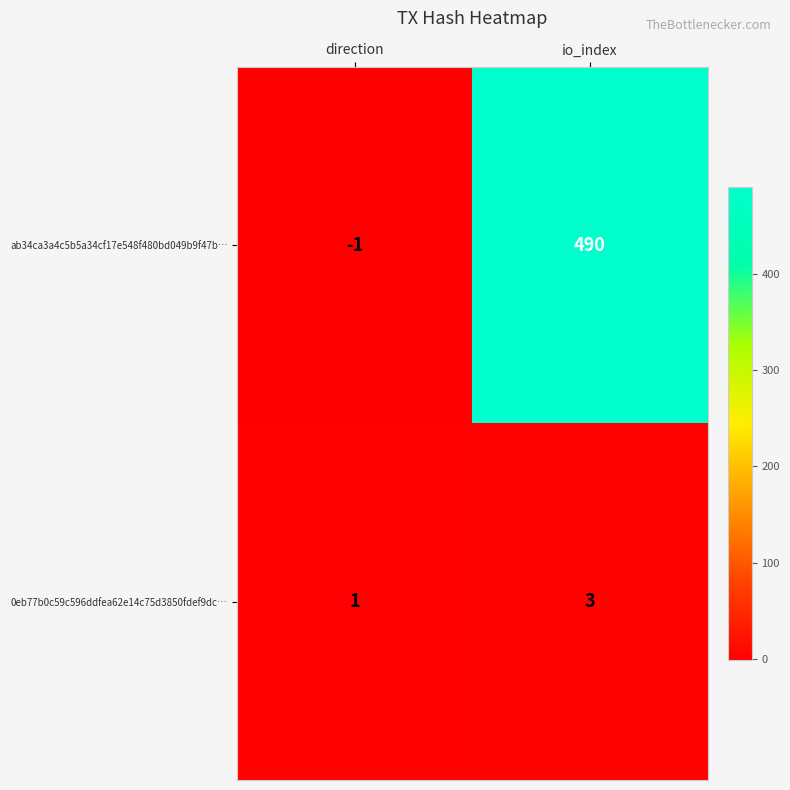

Reading right to left, extract all data points from this chart.

ab34ca3a4c5b5a34cf17e548f480bd049b9f47b…: io_index=490	direction=-1
0eb77b0c59c596ddfea62e14c75d3850fdef9dc…: io_index=3	direction=1